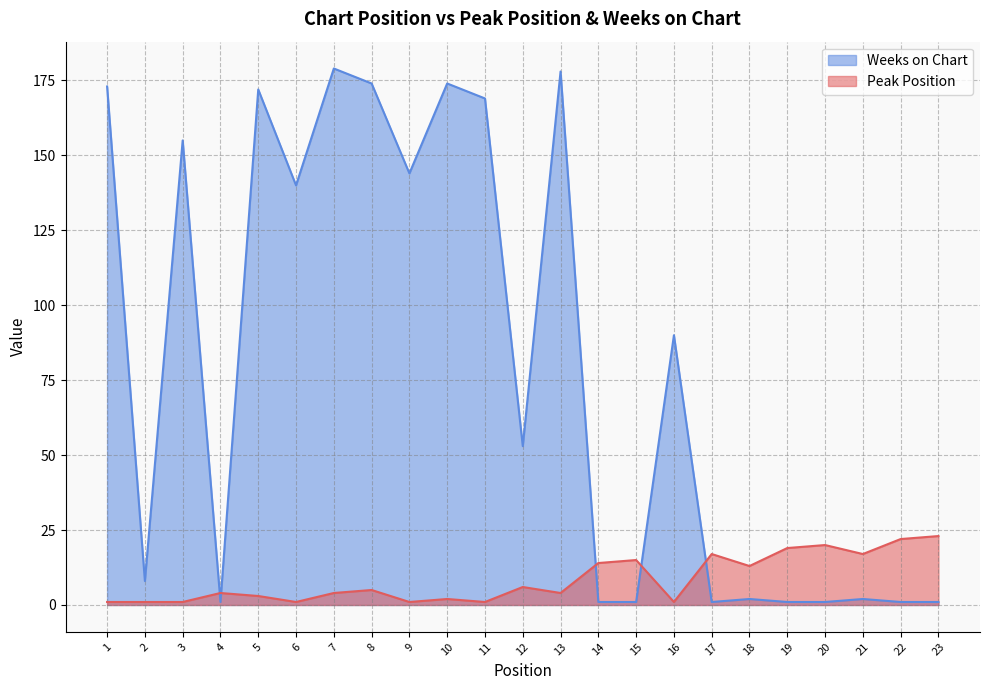

At which label does Peak Position first exceed 4?

8